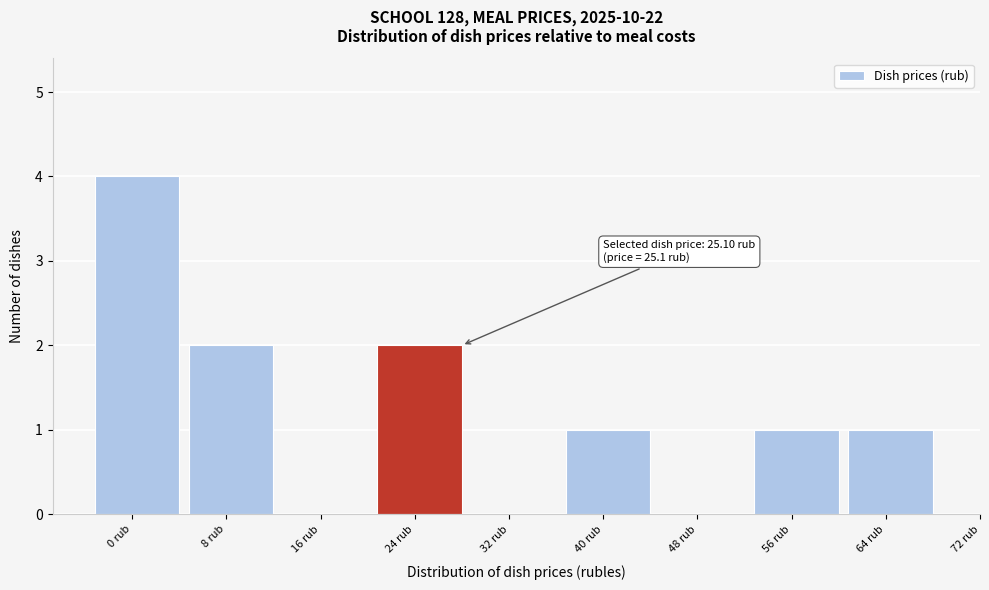

Reading right to left, list all the values displayed in this chart.

64 rub=1	56 rub=1	48 rub=0	40 rub=1	32 rub=0	24 rub=2	16 rub=0	8 rub=2	0 rub=4